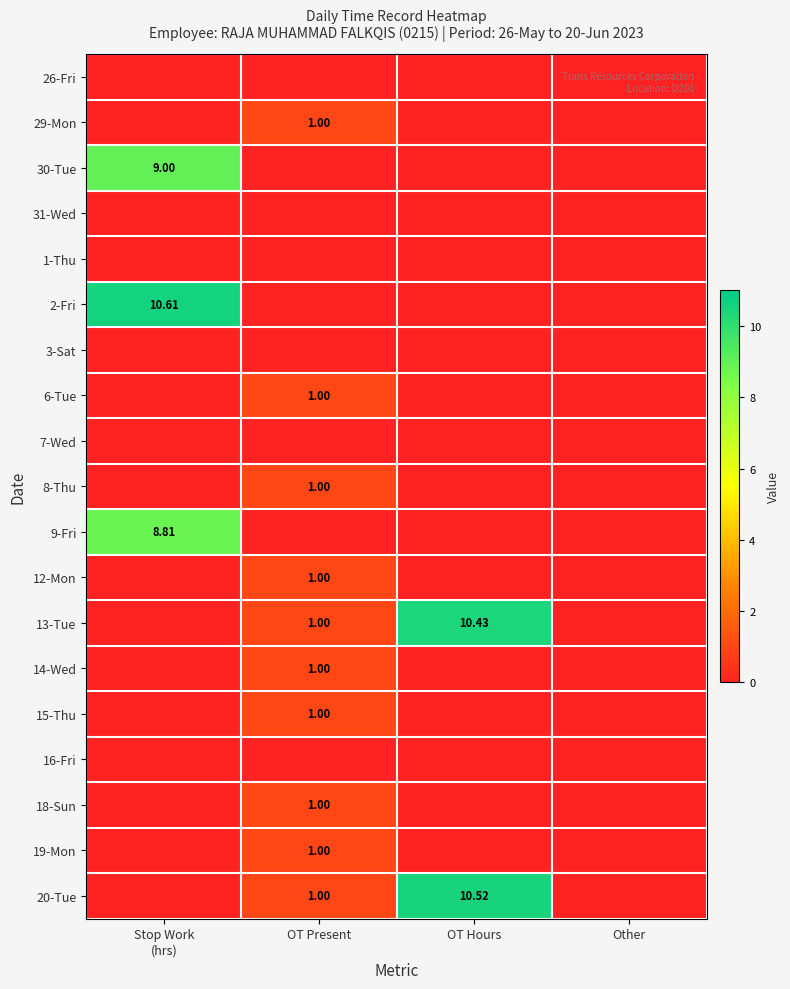

Rank the series by their maximum value, from highest to lowest.

2-Fri, 20-Tue, 13-Tue, 30-Tue, 9-Fri, 29-Mon, 6-Tue, 8-Thu, 12-Mon, 14-Wed, 15-Thu, 18-Sun, 19-Mon, 26-Fri, 31-Wed, 1-Thu, 3-Sat, 7-Wed, 16-Fri